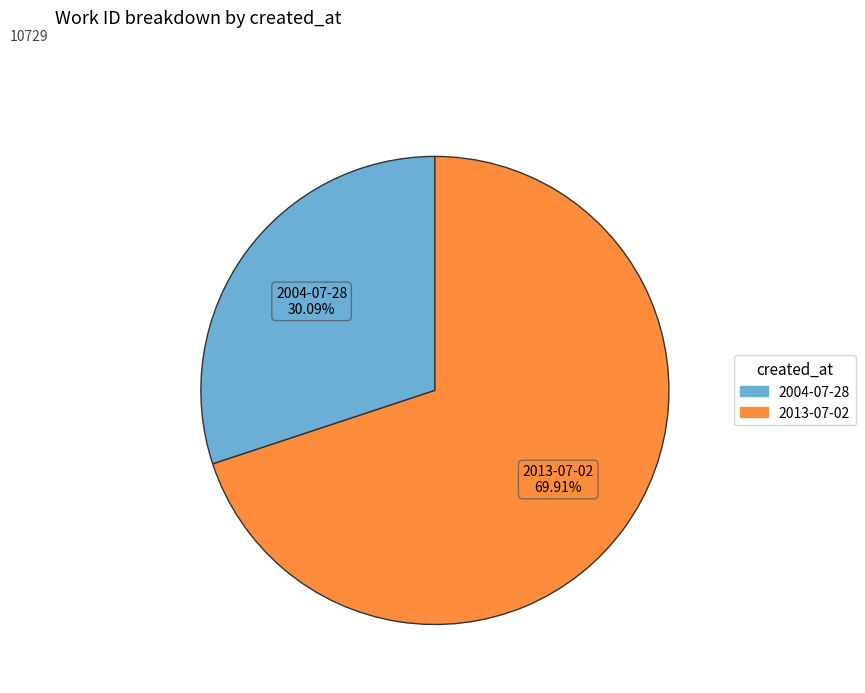

Is there any slice that represents more than half of the pie?

Yes